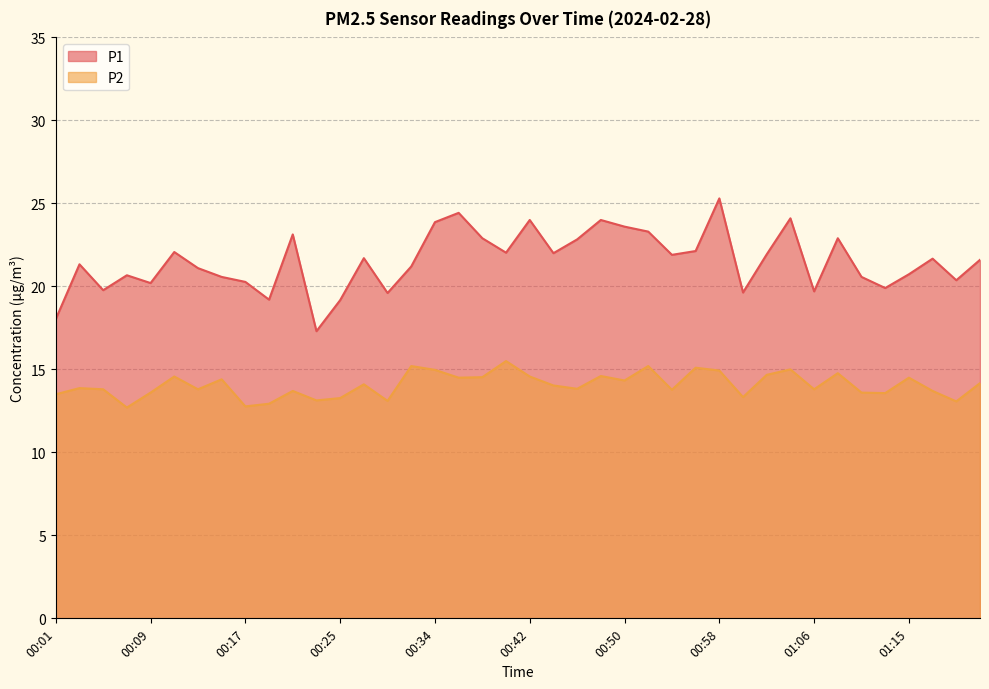

What are all the series names shown in the legend?

P1, P2